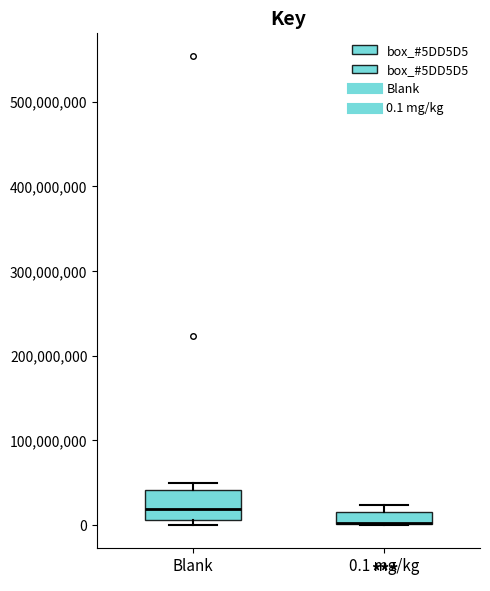

Comparing the boxes themselves (not the whiskers), which one is the tallest?

Blank